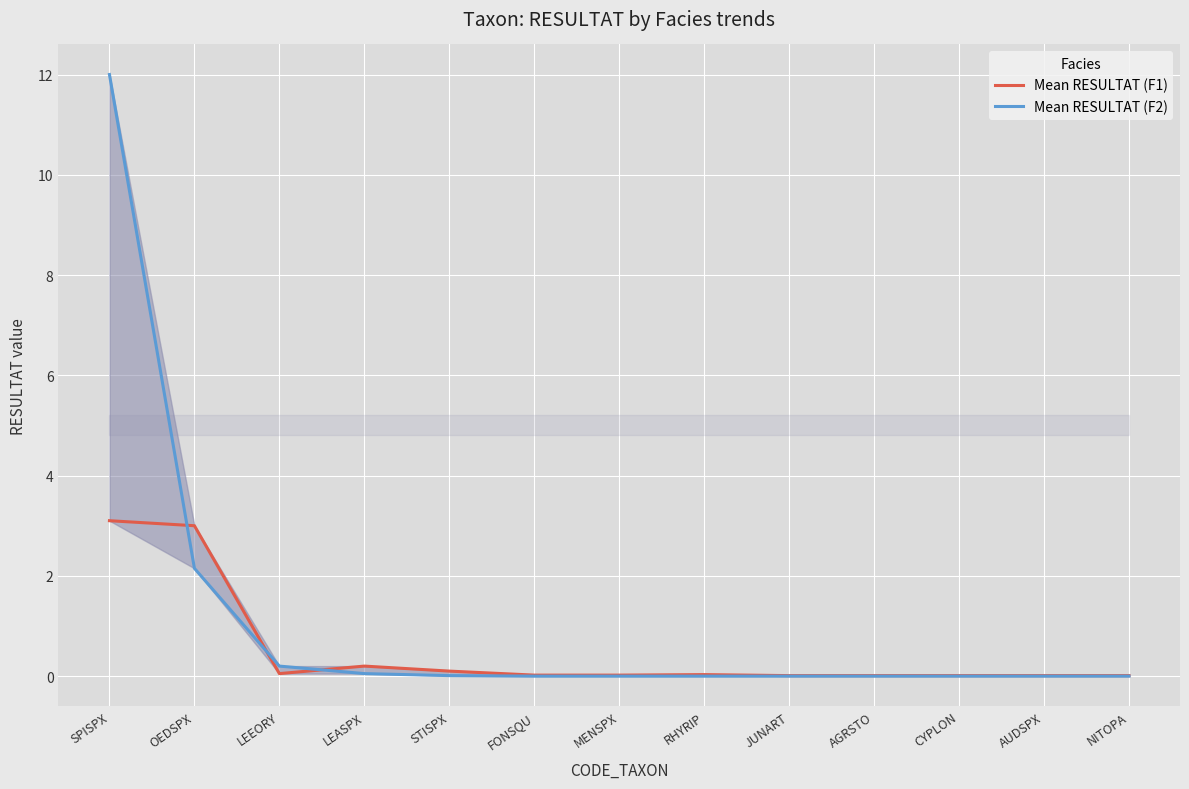

Rank the series at LEASPX from highest to lowest value.

Mean RESULTAT (F1), Mean RESULTAT (F2)